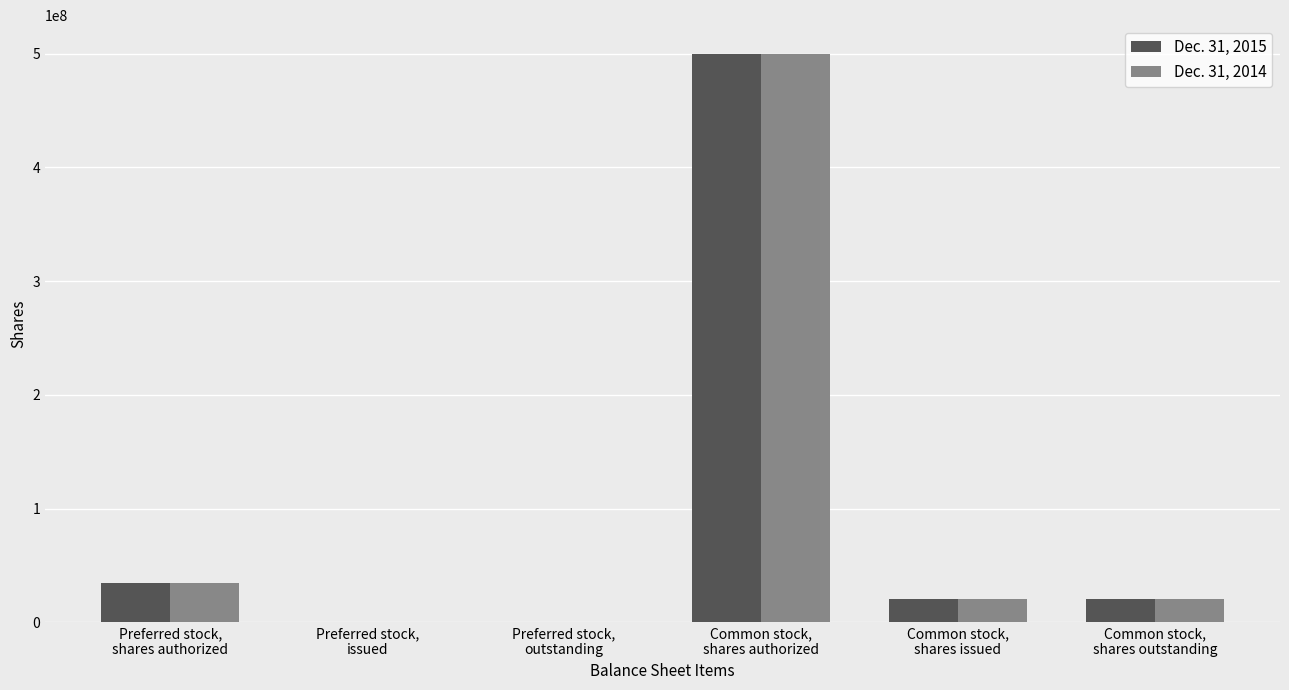

What is the maximum value shown in the chart?

500000000